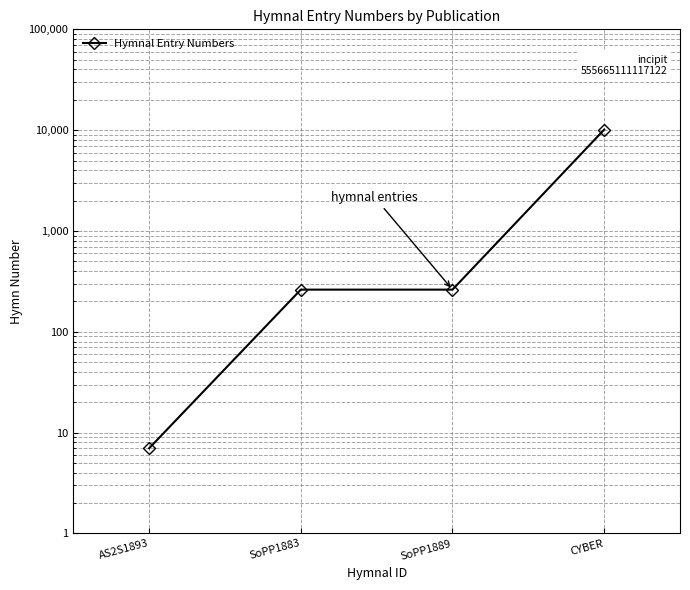

Does the chart have visible grid lines?

Yes